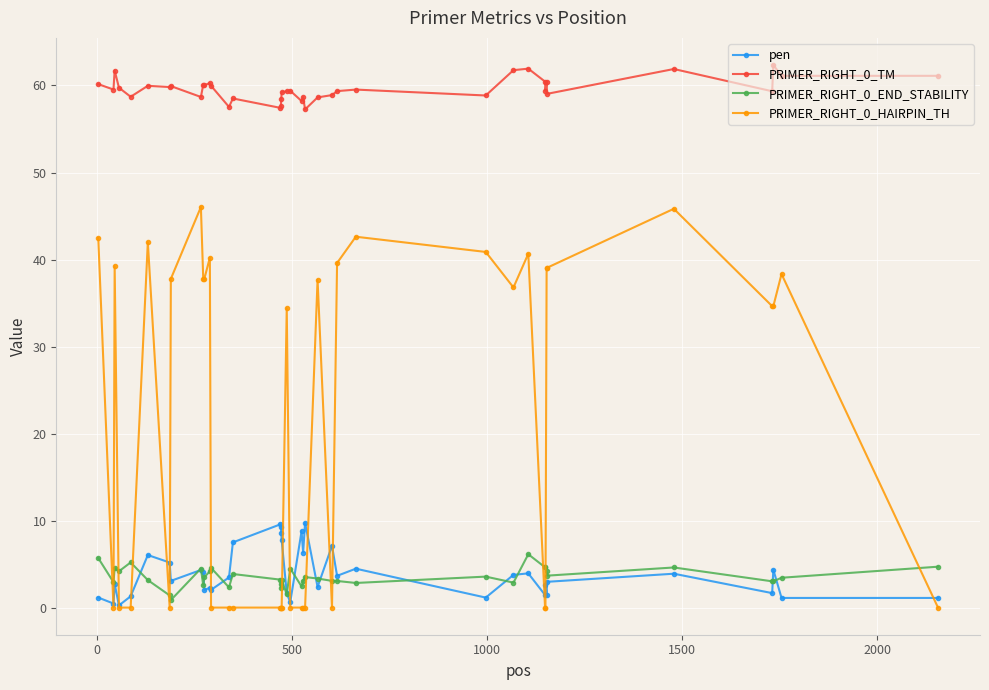

What is the highest value of the PRIMER_RIGHT_0_TM series?

62.4